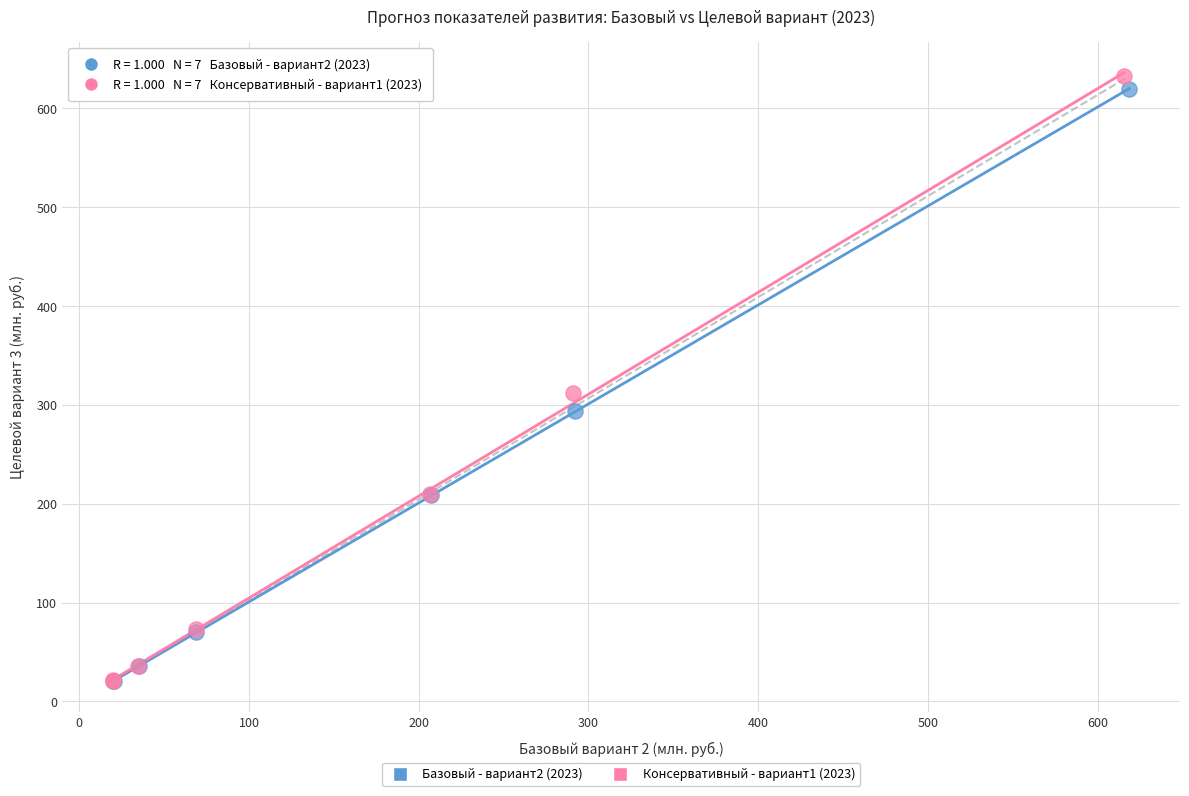

What are all the series names shown in the legend?

Базовый - вариант2 (2023), Консервативный - вариант1 (2023)